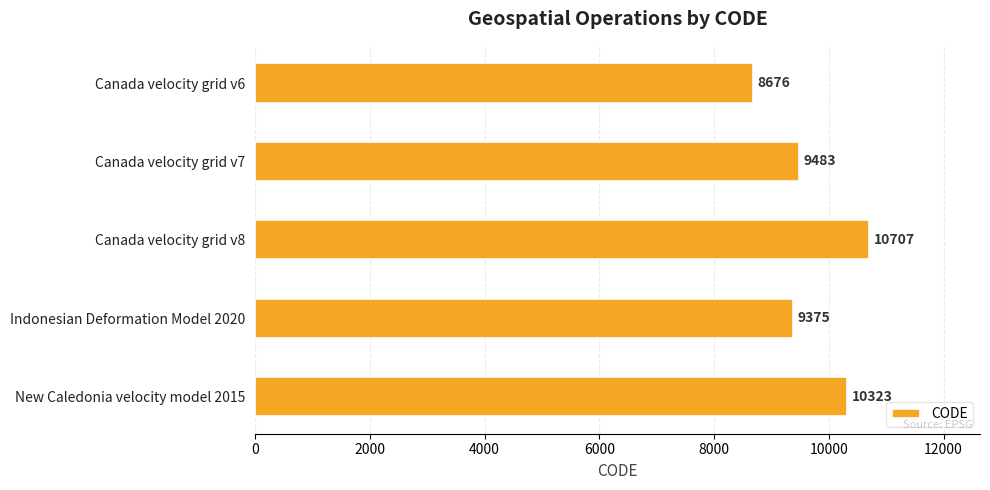

List the labels in order of value, smallest first.

Canada velocity grid v6, Indonesian Deformation Model 2020, Canada velocity grid v7, New Caledonia velocity model 2015, Canada velocity grid v8